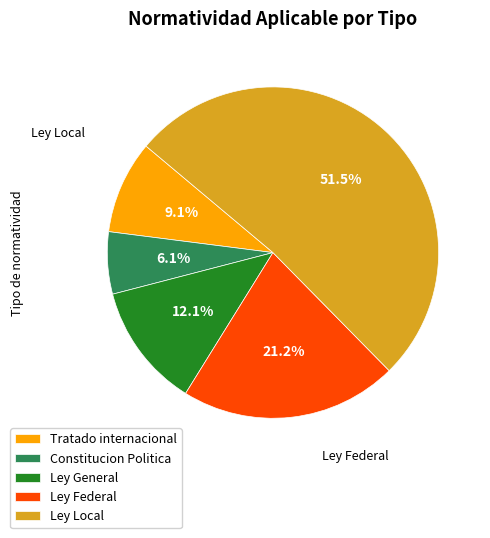

Which category has the biggest portion of the pie?

Ley Local